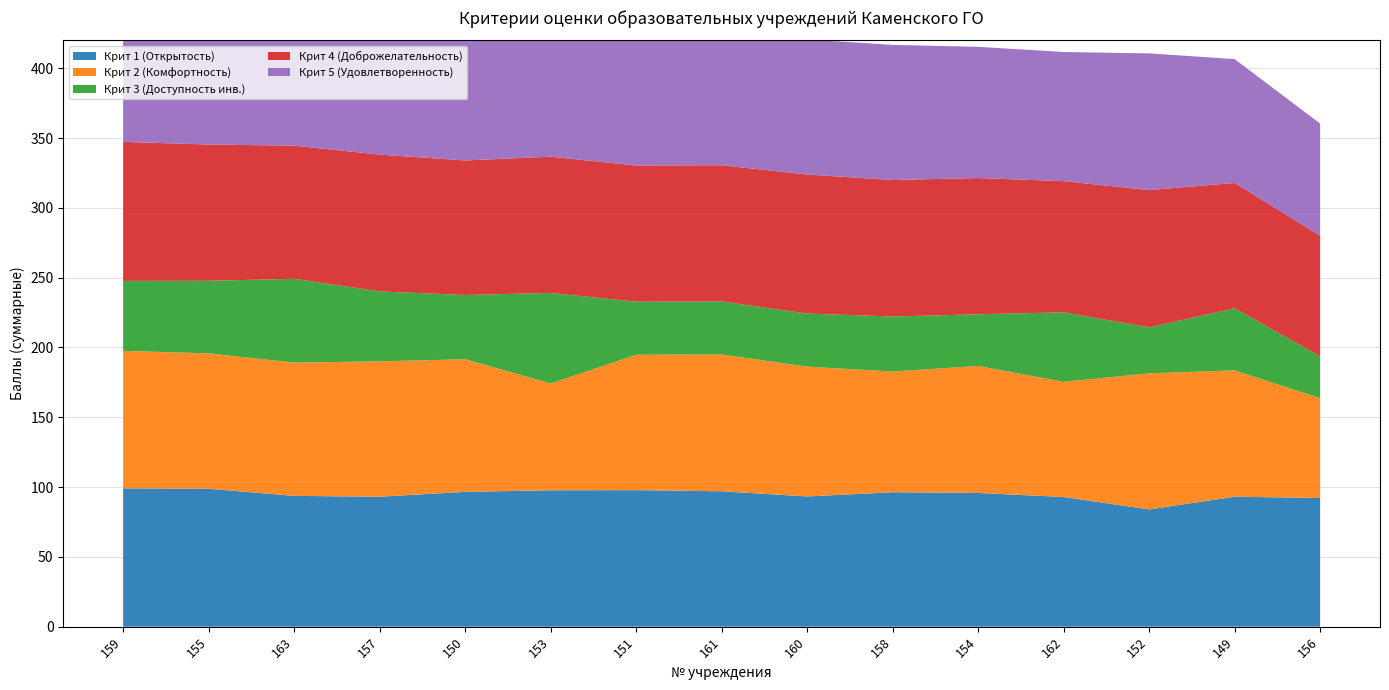

Reading left to right, transcribe all the data shown in this chart.

Крит 1 (Открытость): 99.1	98.8	93.7	93.1	96.6	97.7	97.8	97.0	93.3	96.3	95.8	92.9	84.0	93.1	92.2
Крит 2 (Комфортность): 98.5	97.0	95.5	97.0	95.0	76.5	97.0	98.0	93.0	86.5	91.0	82.5	97.5	90.5	71.5
Крит 3 (Доступность инв.): 50.1	52.0	60.0	50.1	46.0	64.9	38.0	38.0	38.0	39.4	37.0	49.8	32.9	44.5	30.0
Крит 4 (Доброжелательность): 99.6	97.6	95.4	98.0	96.4	97.6	97.6	97.6	99.6	97.8	97.6	94.0	98.4	89.8	86.4
Крит 5 (Удовлетворенность): 100.0	97.4	97.0	98.4	95.0	92.2	98.0	95.4	96.8	96.8	94.0	92.5	97.9	88.7	80.3